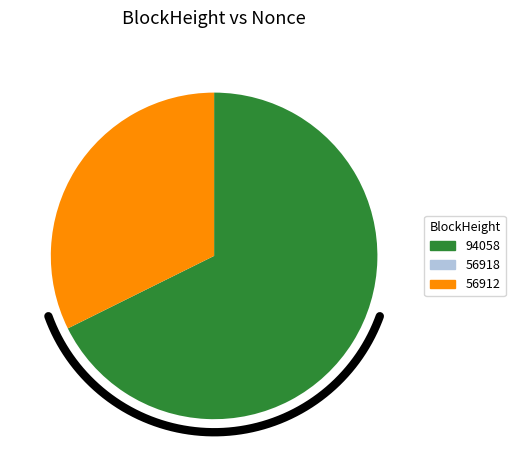

Which slice represents more than half of the pie?

94058